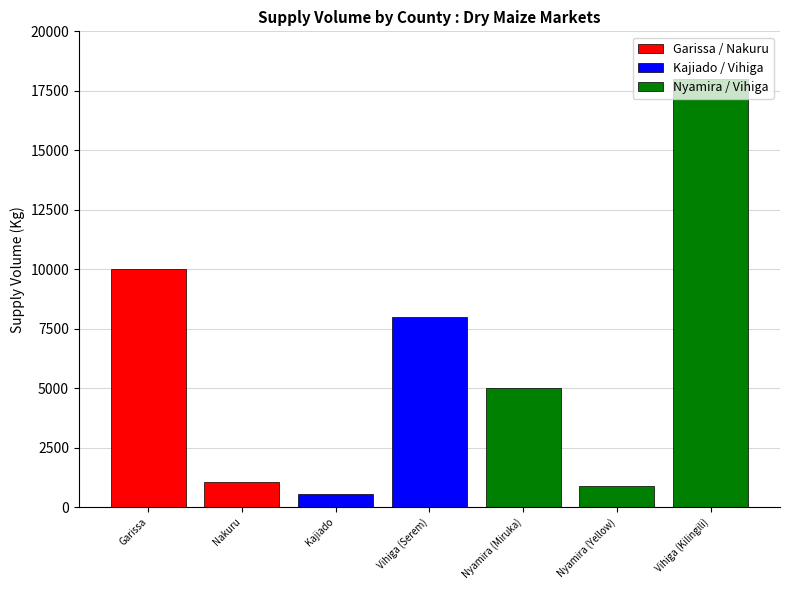

What is the average value?

6213